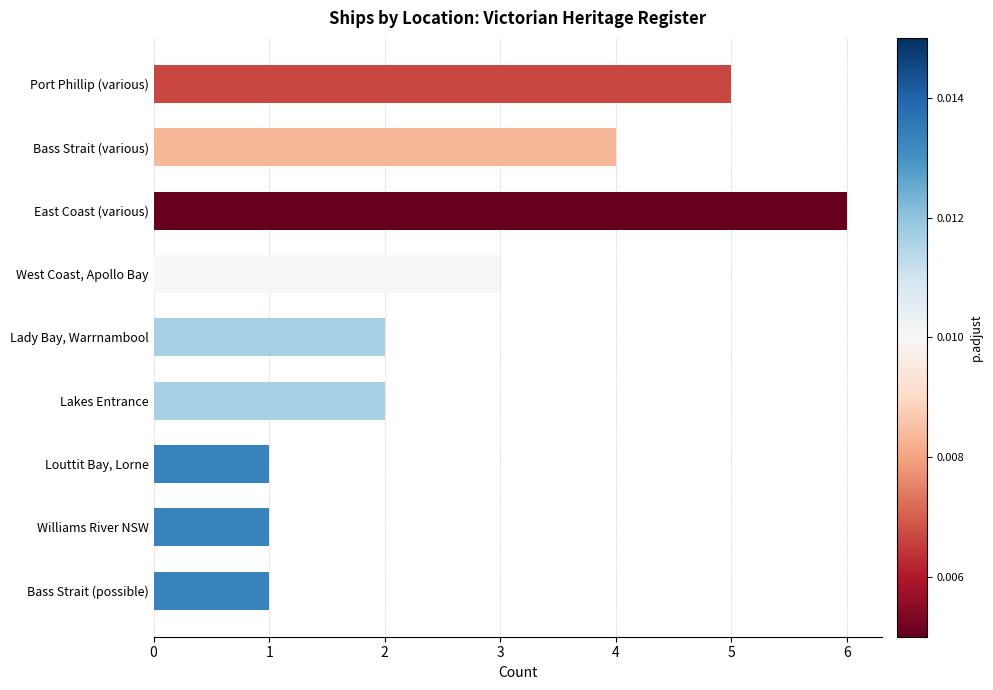

Which label corresponds to the largest value in the chart?

East Coast (various)